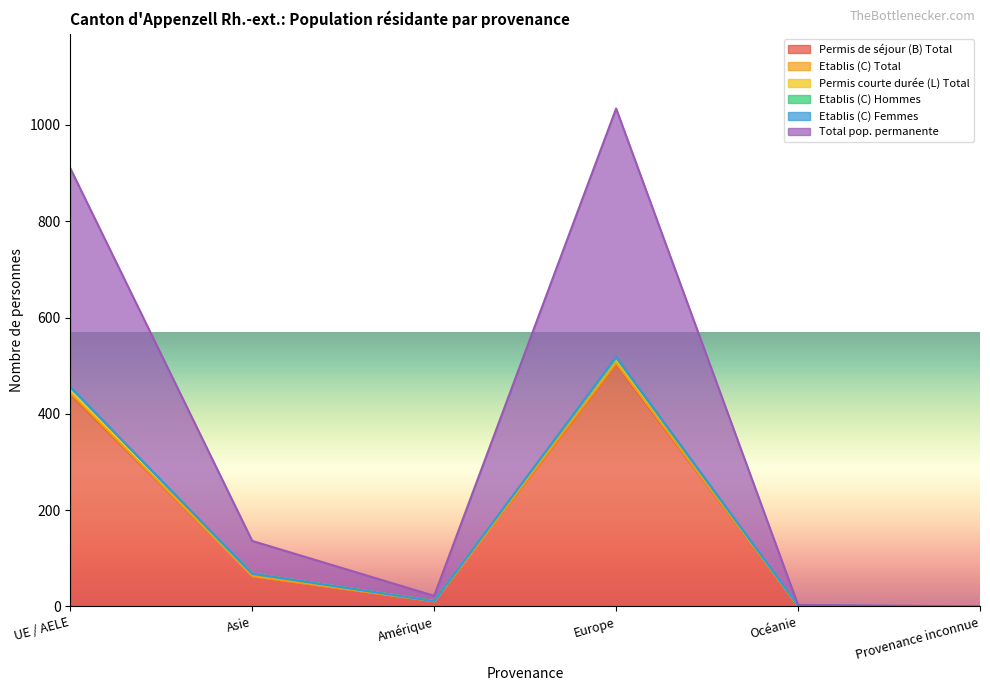

In Etablis (C) Hommes, how many points are lower than both neighbors (excluding endpoints)?

1